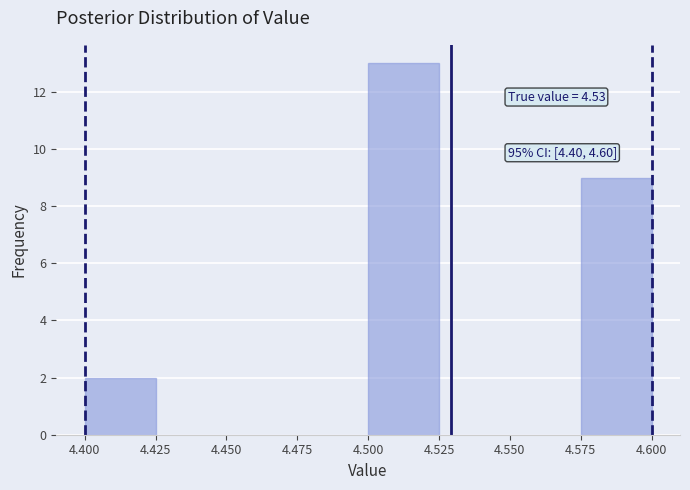

Over which range of the x-axis is the bar tallest?

4.500 to 4.525